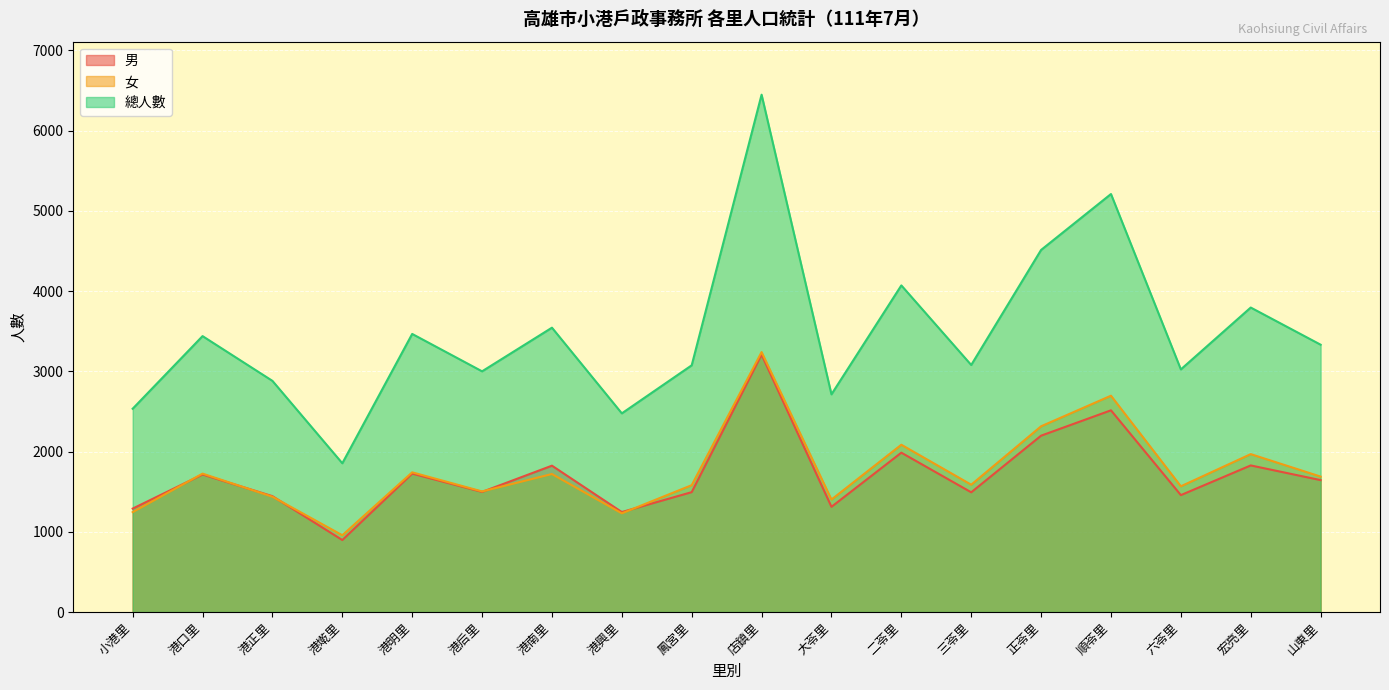

List the labels in order of 女 value, smallest first.

港墘里, 港興里, 小港里, 大苓里, 港正里, 港后里, 六苓里, 鳳宮里, 三苓里, 山東里, 港南里, 港口里, 港明里, 宏亮里, 二苓里, 正苓里, 順苓里, 店鎮里